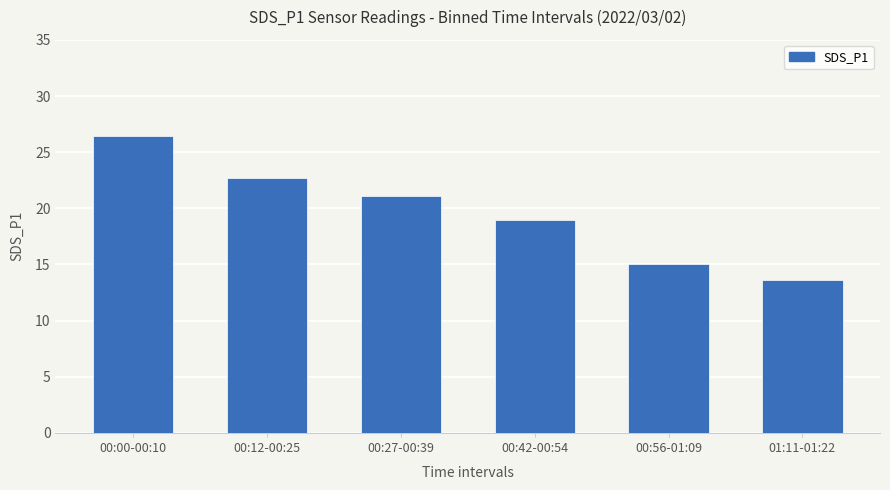

What is the change in value from 00:27-00:39 to 00:42-00:54?

-2.1